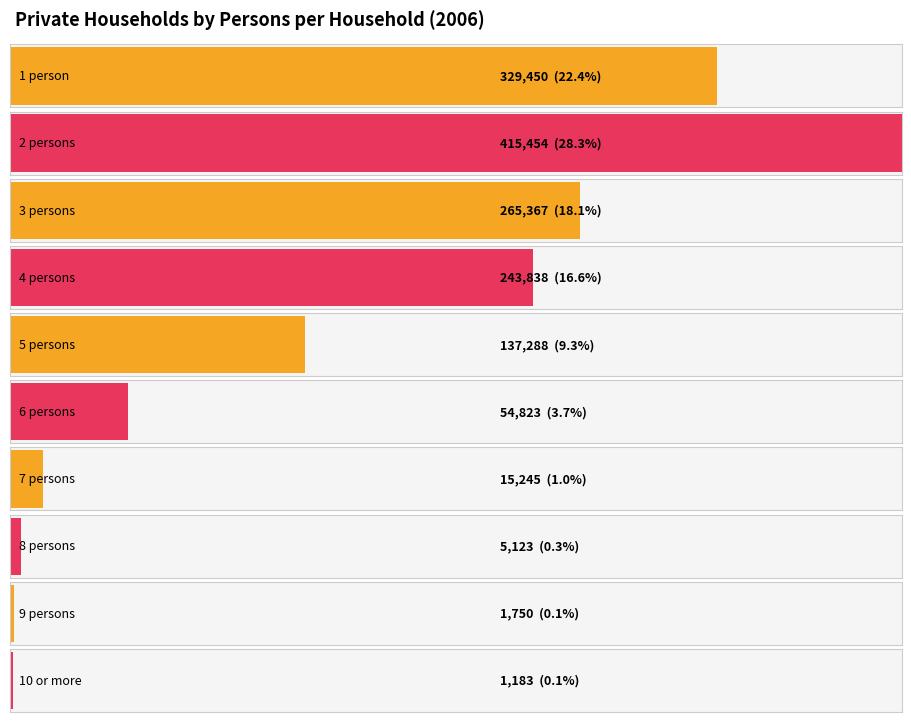

Between 4 persons and 2 persons, which is larger?

2 persons